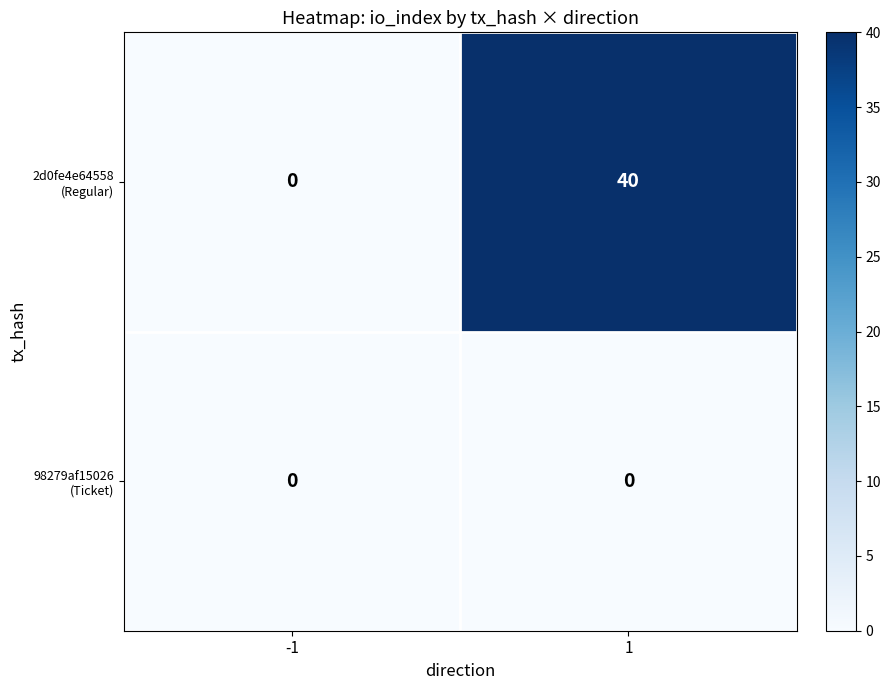

How many data points does each series have?

2